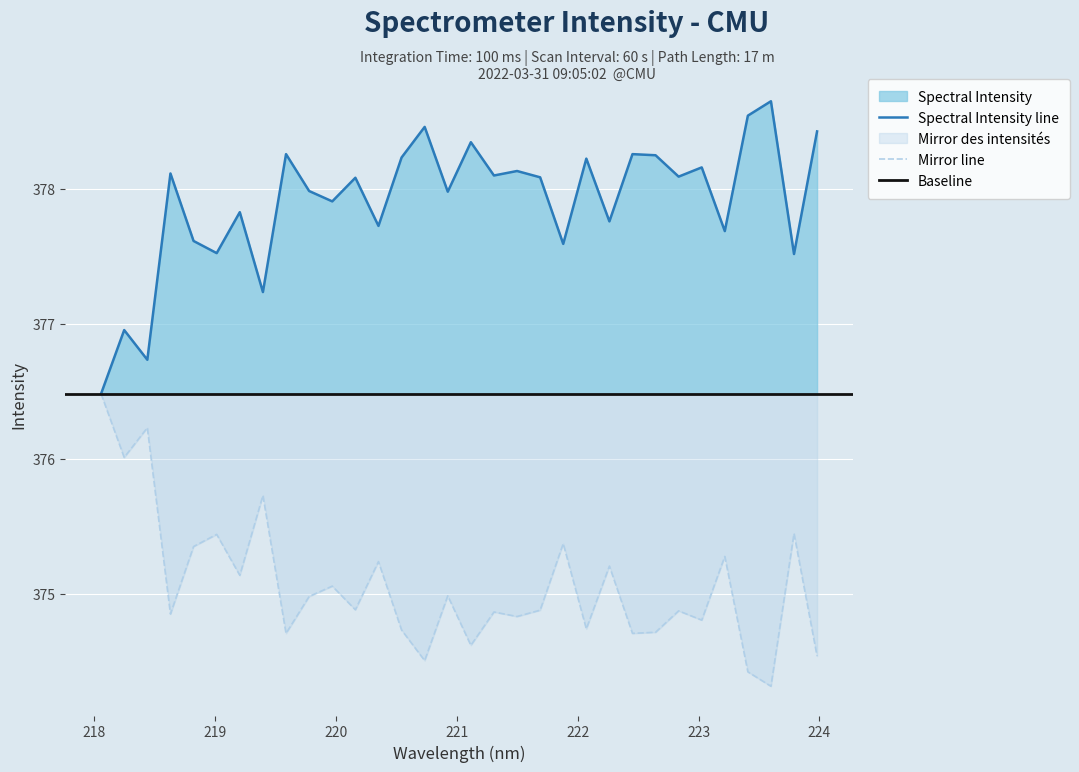

List the labels in order of value, largest first.

223.5987, 223.408, 220.7354, 223.9802, 221.1174, 219.589, 222.4538, 222.6447, 220.5444, 222.0721, 223.0264, 221.4993, 218.6332, 221.3083, 222.8355, 221.6902, 220.1623, 219.7801, 220.9264, 219.9712, 219.2067, 222.263, 220.3533, 223.2172, 218.8244, 221.8812, 219.0156, 223.7895, 219.3979, 218.2508, 218.442, 218.0596